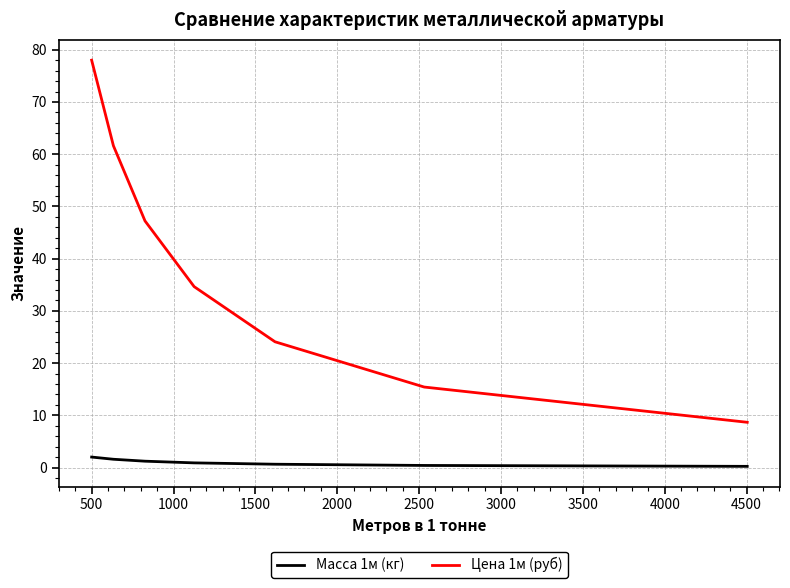

What is the label of the 8th point from the left?

3500